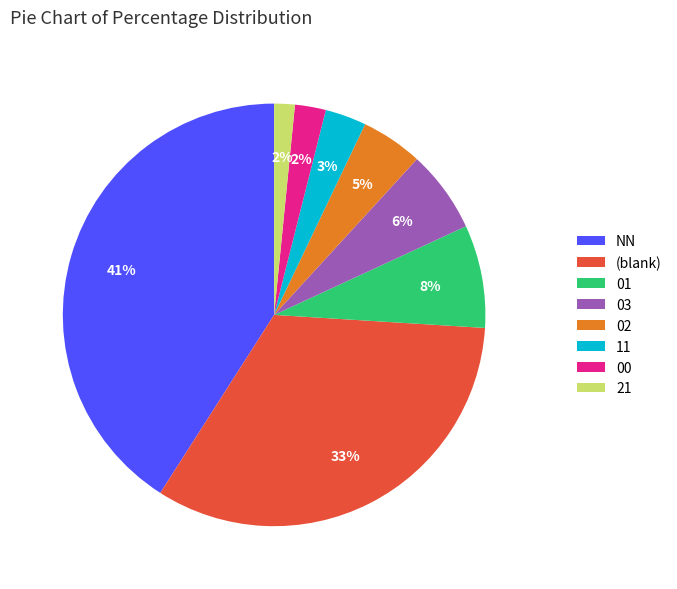

Count the number of slices in the pie.

8